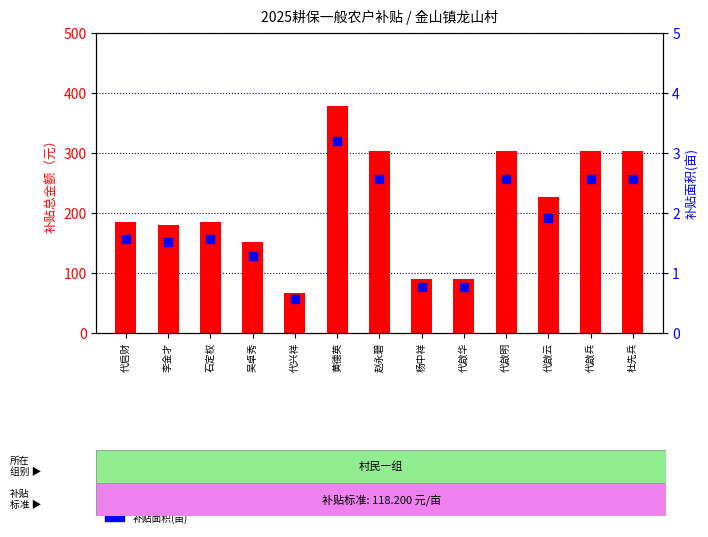

Which series has the largest total across all categories?

补贴总金额（元）